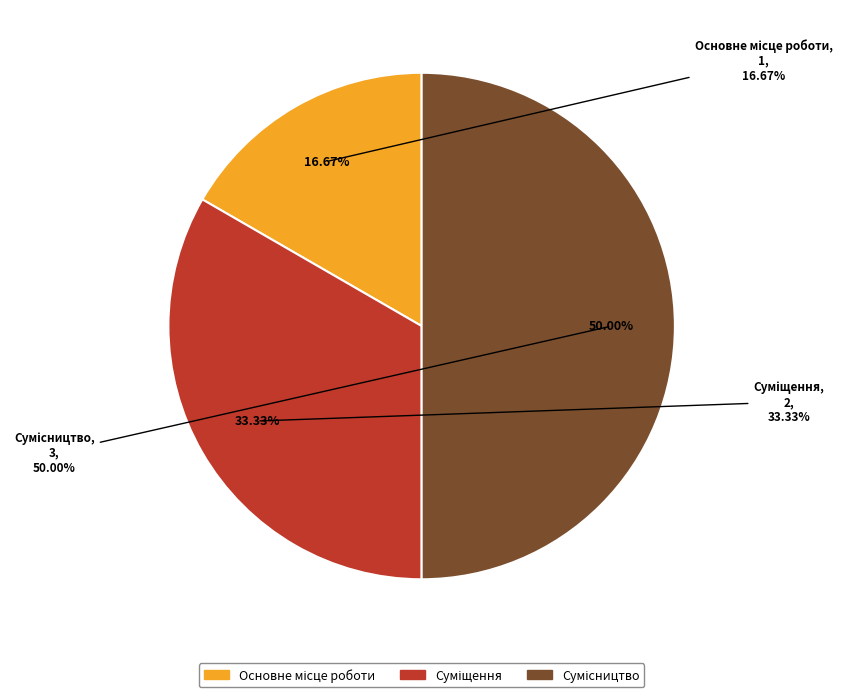

What is the total percentage of Суміщення and Основне місце роботи?

50.0%